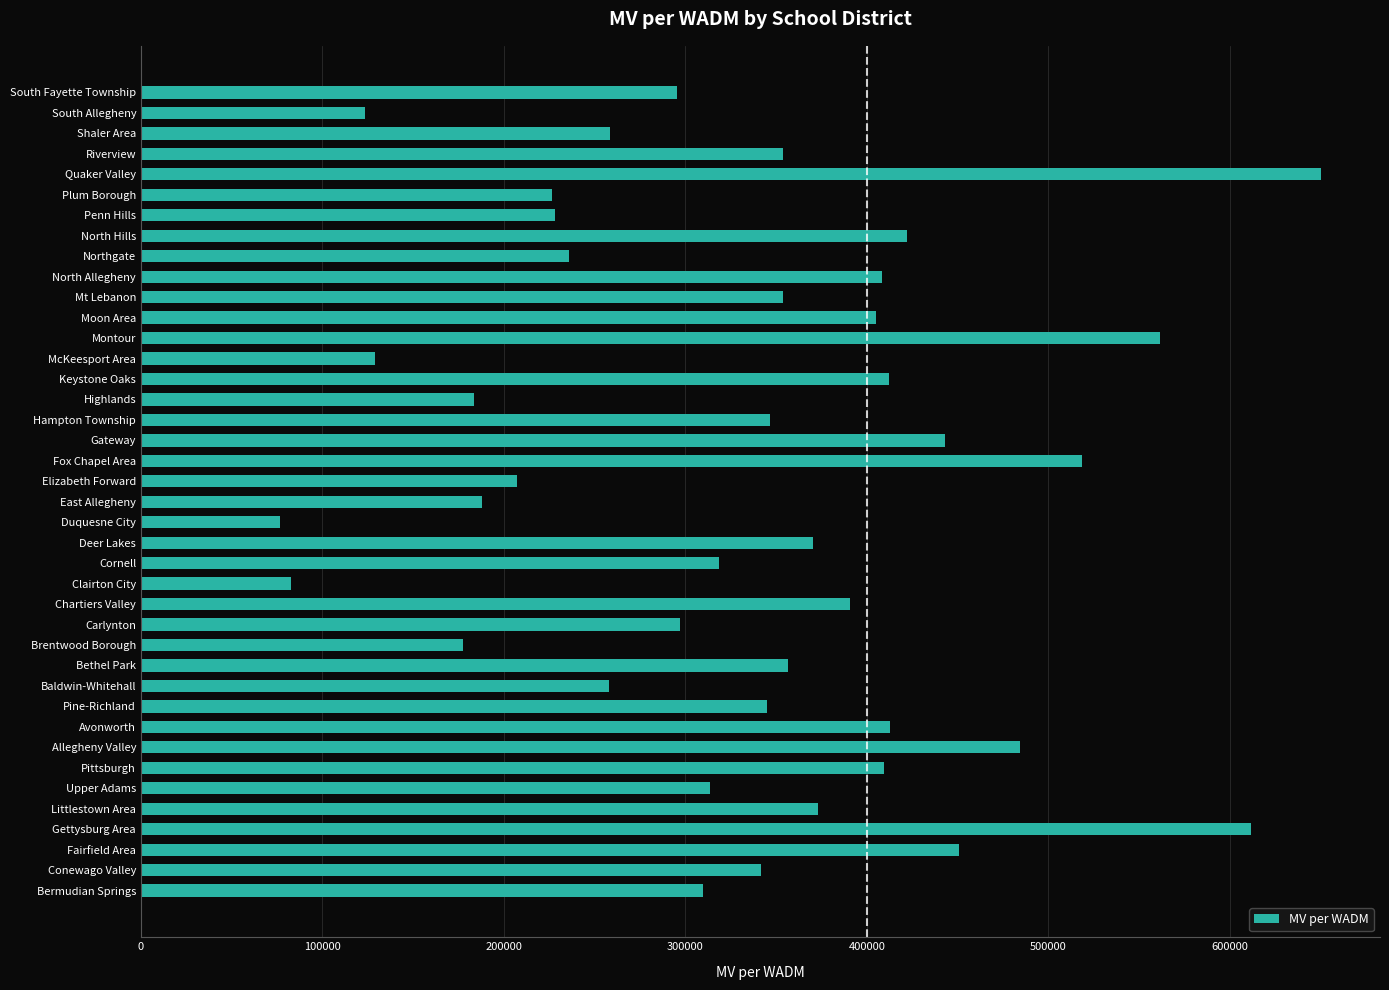

The chart shows a value of 664922 at Moon Area. True or false?

False